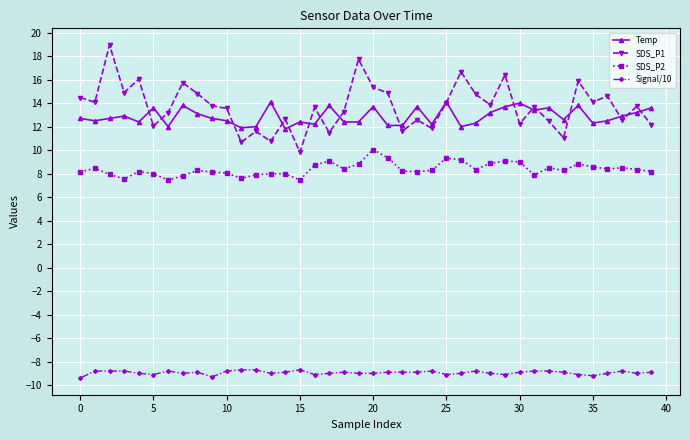

True or false: Signal/10 and SDS_P1 intersect in this chart.

False